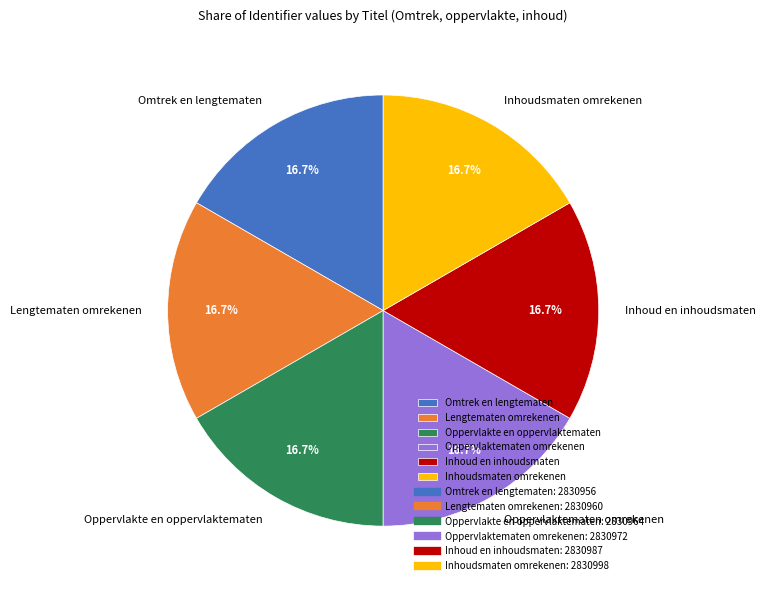

How much of the chart is everything except Lengtematen omrekenen?

83.3%